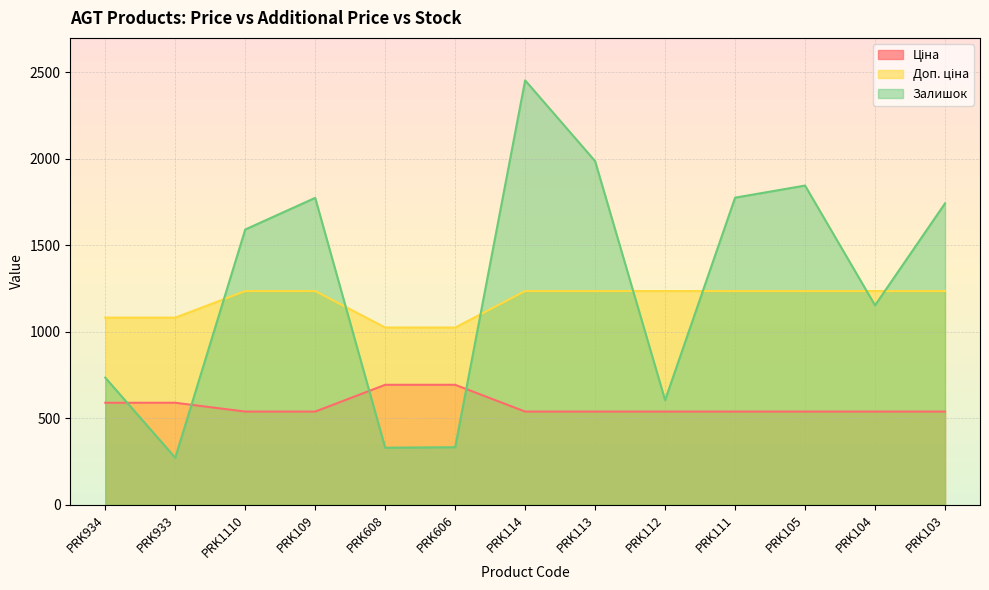

True or false: Ціна and Доп. ціна cross at least once.

False